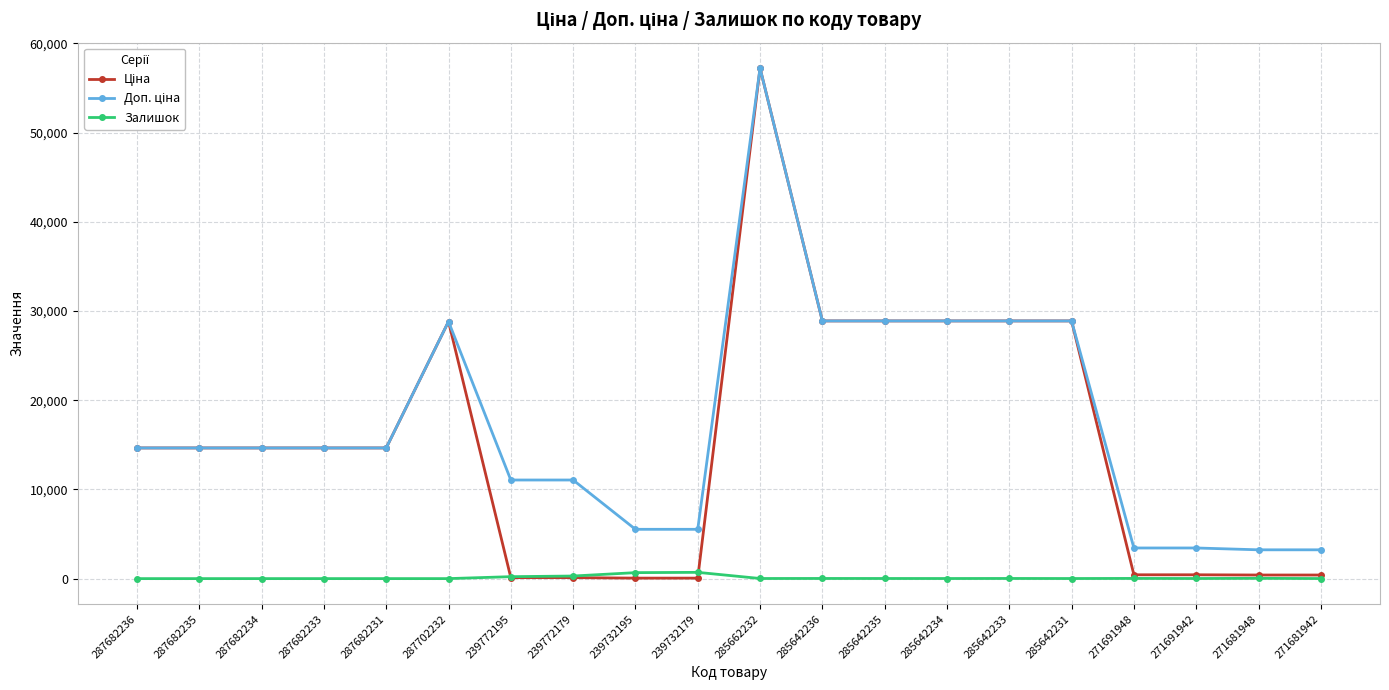

At which category is the sum across all series the highest?

285662232